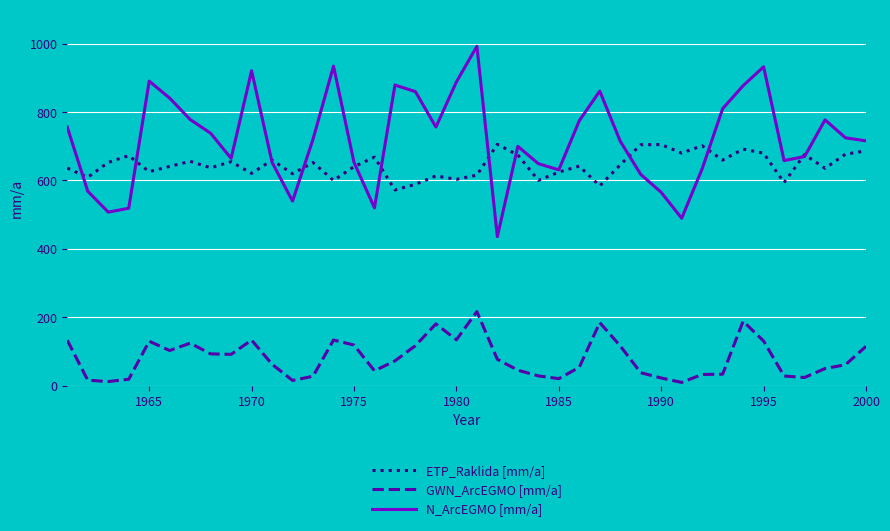

True or false: GWN_ArcEGMO [mm/a] has more than 0 interior local peaks.

True